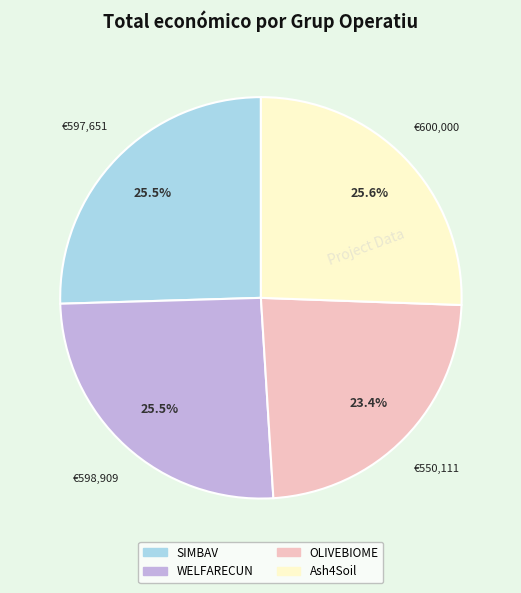

Which has a higher value, WELFARECUN or OLIVEBIOME?

WELFARECUN